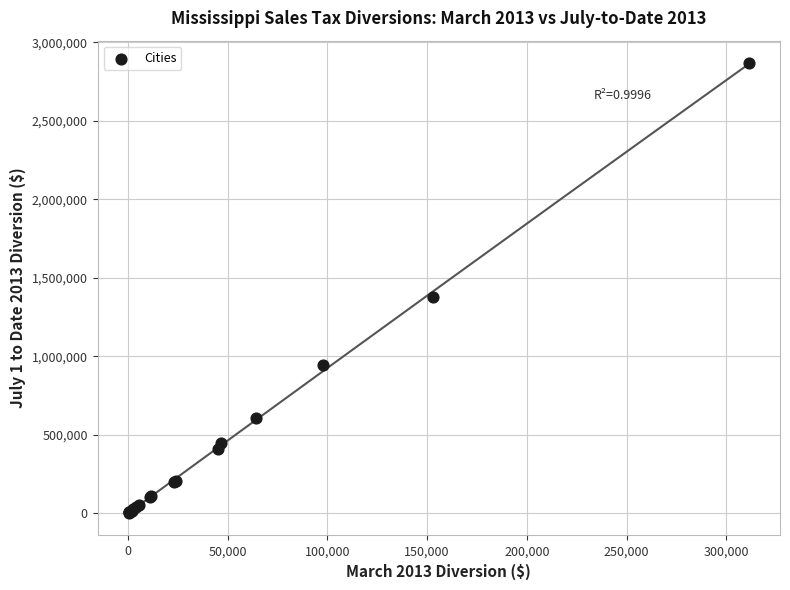

What Y value in the scatter plot is closest to 1434845?

1375200.2